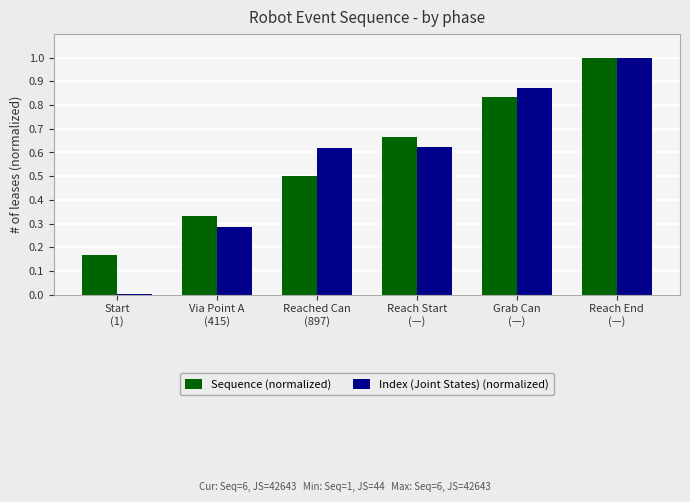

How many distinct data groups are displayed?

2